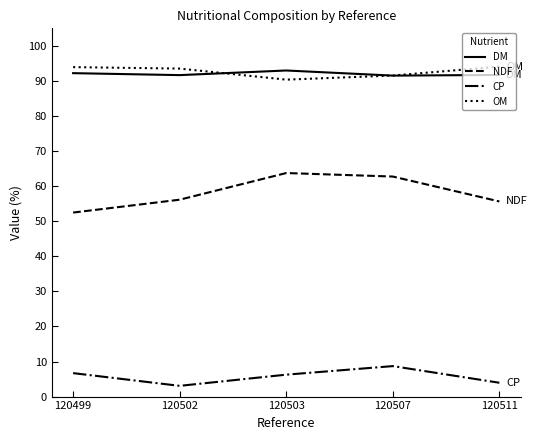

In CP, how many points are higher than both neighbors (excluding endpoints)?

1